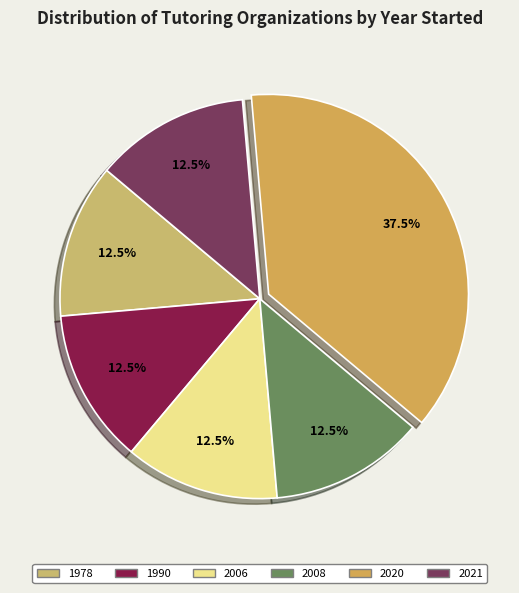

Does any single category account for the majority?

No